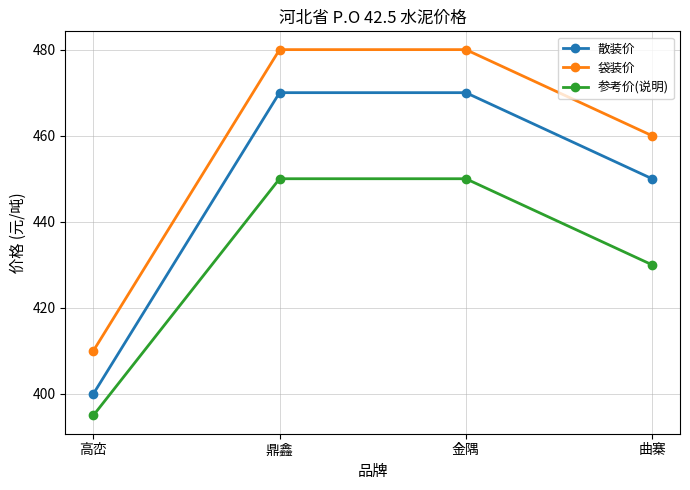

Where is 袋装价 nearest to the value 445?

曲寨